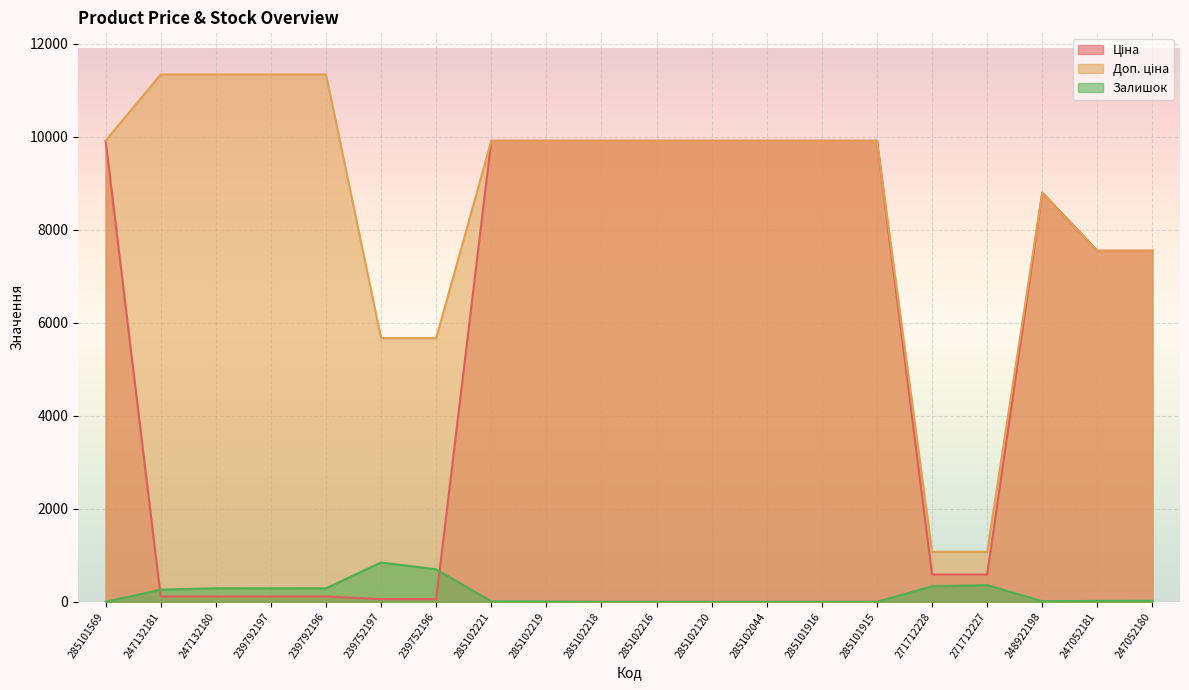

List the series in order of their overall mean, lowest first.

Залишок, Ціна, Доп. ціна